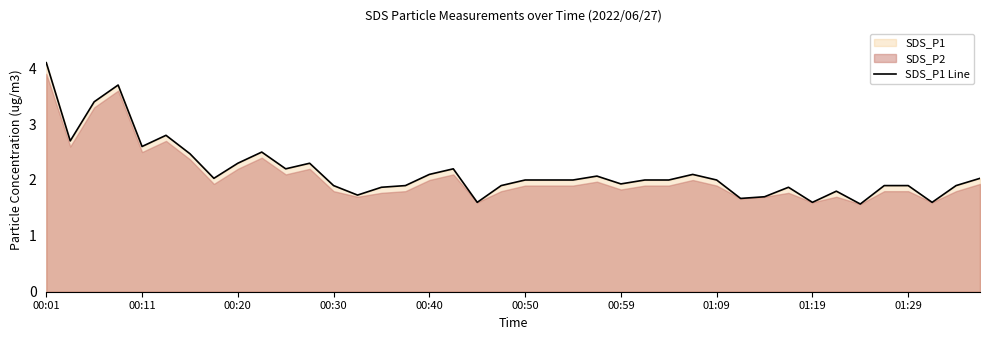

How many points are higher than both their immediate neighbors (excluding endpoints)?

9